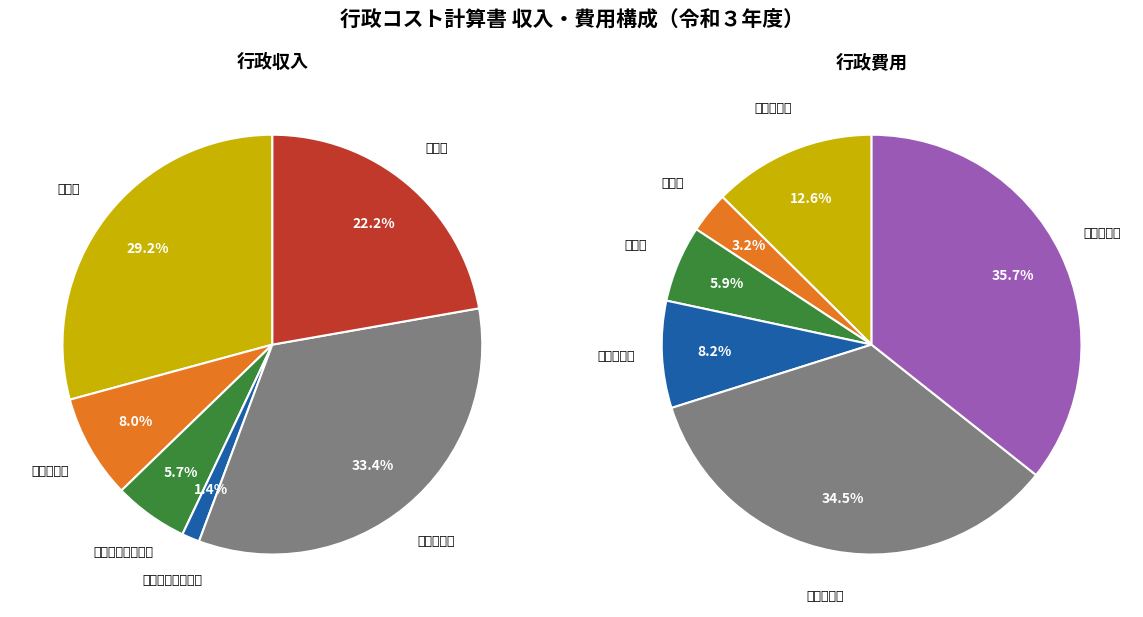

Between 地方税 and 国庫支出金, which is larger?

国庫支出金